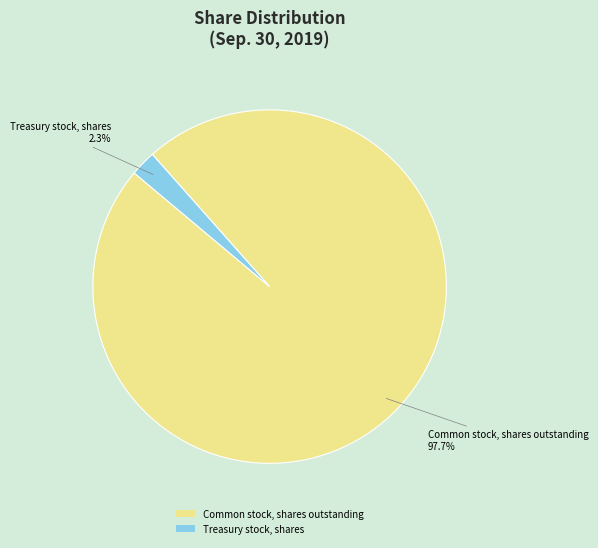

What percentage do Common stock, shares outstanding and Treasury stock, shares together represent?

100.0%